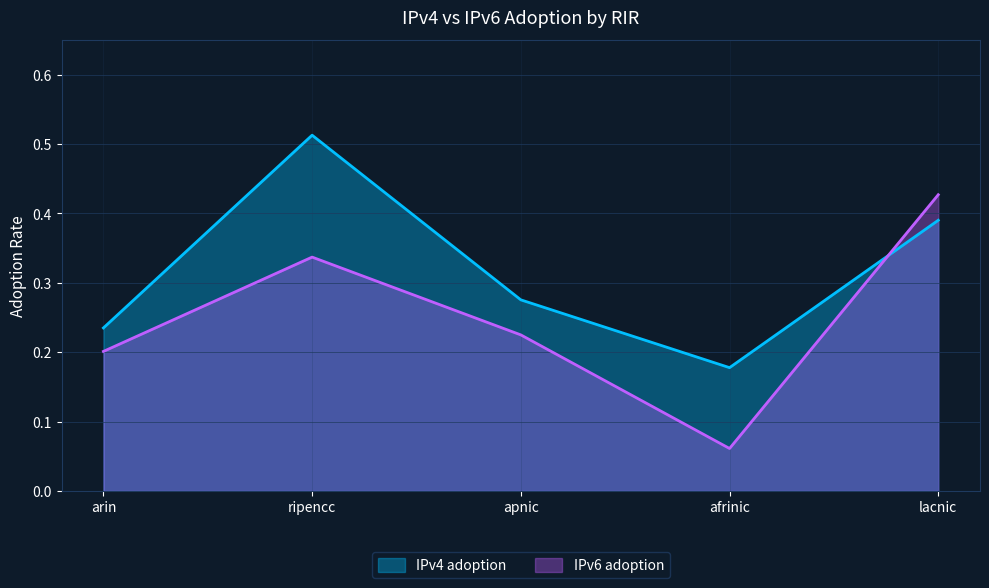

What is the average value of the IPv6 adoption series?

0.3